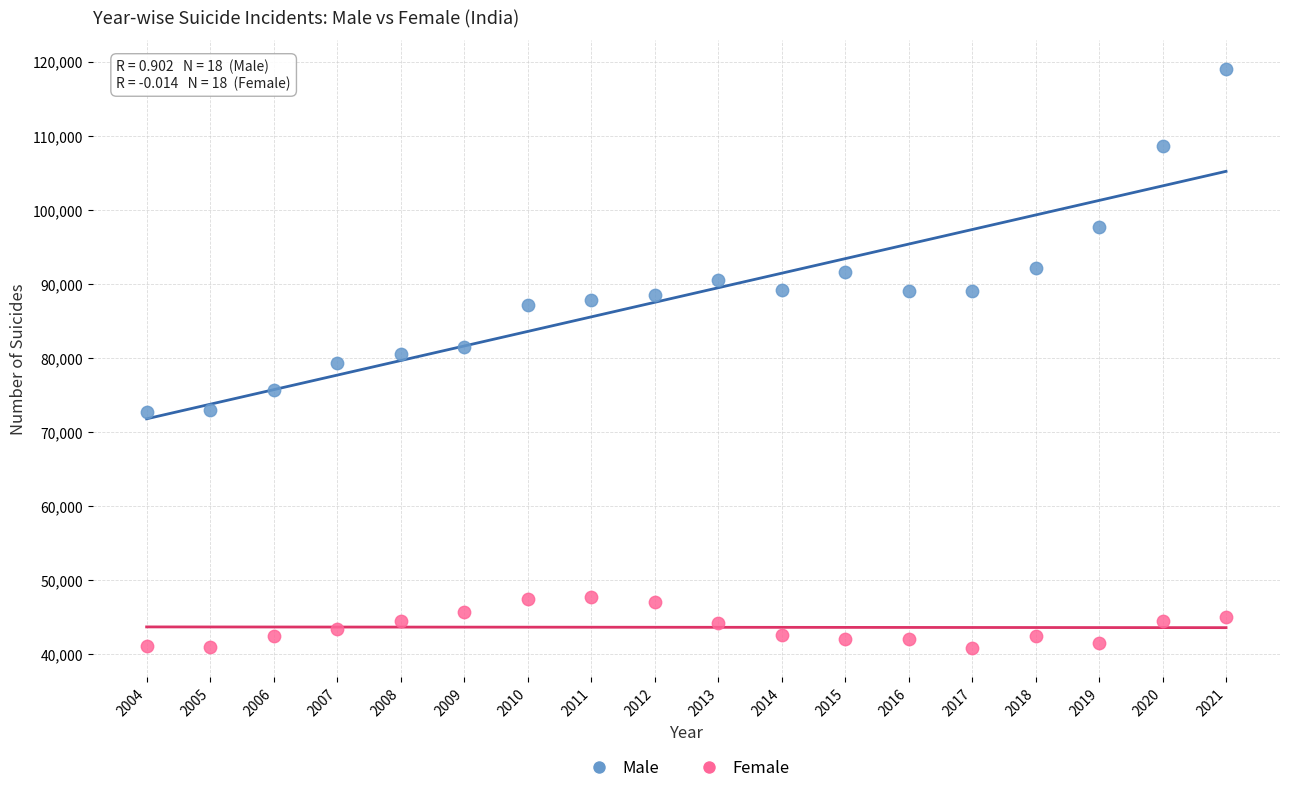

In the Male series, what Y value is closest to 95815?

97613